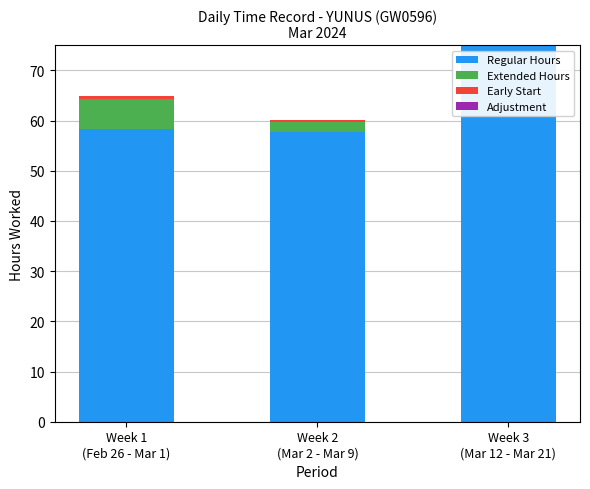

What position from the left is Week 2
(Mar 2 - Mar 9)?

2